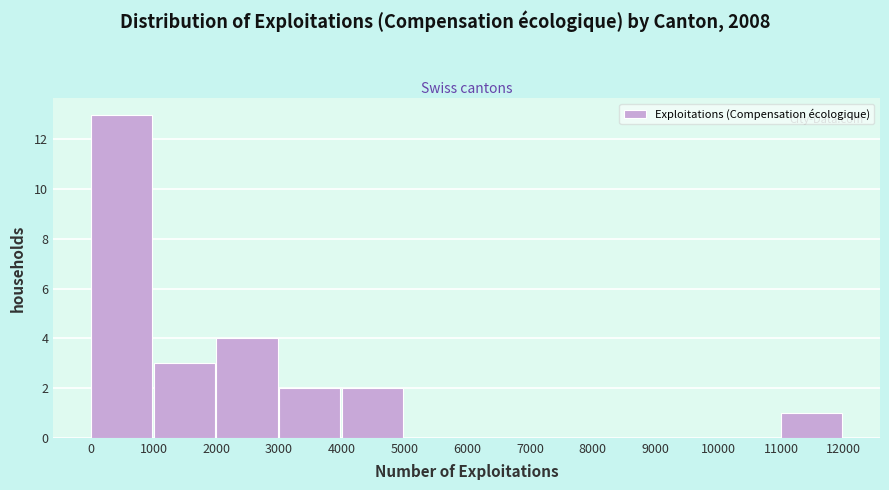

Over which range of the x-axis is the bar tallest?

0 to 1000